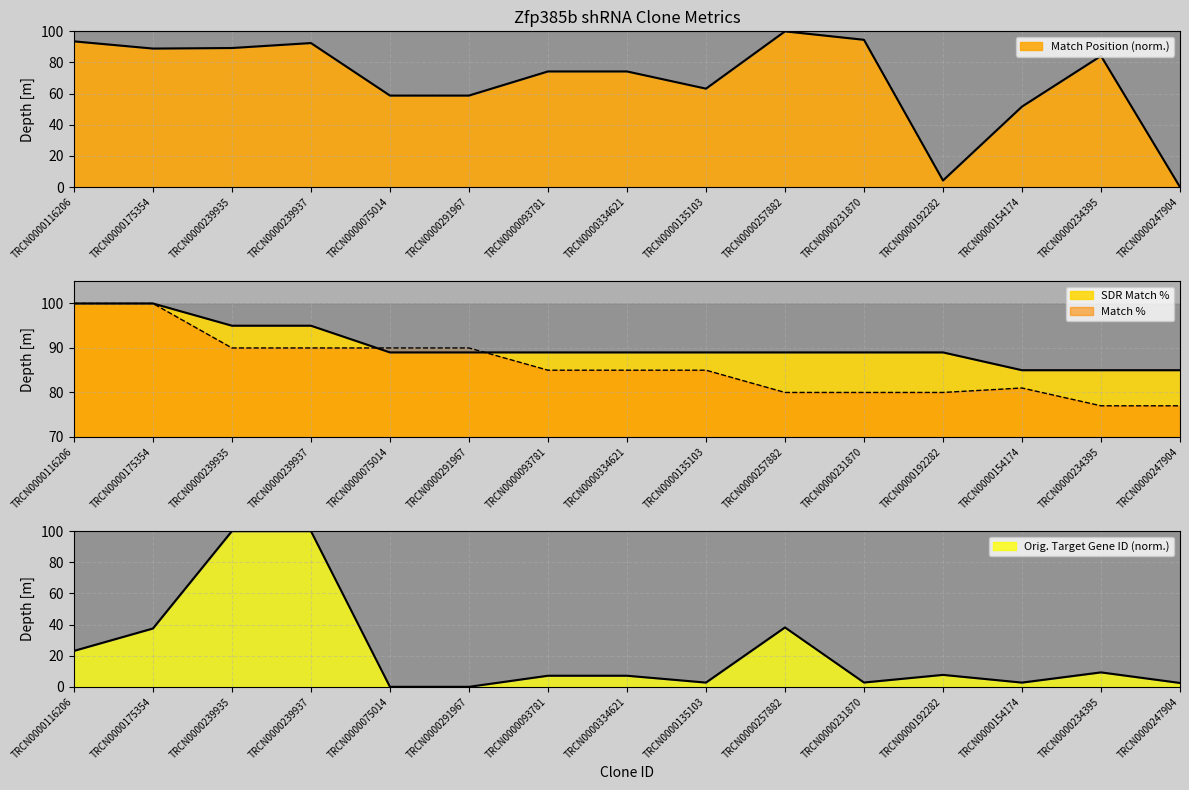

Reading left to right, what are all the values shown in this chart?

Match Position: TRCN0000116206=93.6	TRCN0000175354=88.9	TRCN0000239935=89.3	TRCN0000239937=92.5	TRCN0000075014=58.8	TRCN0000291967=58.8	TRCN0000093781=74.3	TRCN0000334621=74.3	TRCN0000135103=63.2	TRCN0000257882=100.0	TRCN0000231870=94.6	TRCN0000192282=4.2	TRCN0000154174=51.7	TRCN0000234395=84.2	TRCN0000247904=0.0
Match %: TRCN0000116206=100.0	TRCN0000175354=100.0	TRCN0000239935=90.0	TRCN0000239937=90.0	TRCN0000075014=90.0	TRCN0000291967=90.0	TRCN0000093781=85.0	TRCN0000334621=85.0	TRCN0000135103=85.0	TRCN0000257882=80.0	TRCN0000231870=80.0	TRCN0000192282=80.0	TRCN0000154174=81.0	TRCN0000234395=77.0	TRCN0000247904=77.0
SDR Match %: TRCN0000116206=100.0	TRCN0000175354=100.0	TRCN0000239935=95.0	TRCN0000239937=95.0	TRCN0000075014=89.0	TRCN0000291967=89.0	TRCN0000093781=89.0	TRCN0000334621=89.0	TRCN0000135103=89.0	TRCN0000257882=89.0	TRCN0000231870=89.0	TRCN0000192282=89.0	TRCN0000154174=85.0	TRCN0000234395=85.0	TRCN0000247904=85.0
Orig. Target Gene ID: TRCN0000116206=23.1	TRCN0000175354=37.4	TRCN0000239935=100.0	TRCN0000239937=100.0	TRCN0000075014=0.0	TRCN0000291967=0.0	TRCN0000093781=7.1	TRCN0000334621=7.1	TRCN0000135103=2.7	TRCN0000257882=38.1	TRCN0000231870=2.8	TRCN0000192282=7.7	TRCN0000154174=2.7	TRCN0000234395=9.3	TRCN0000247904=2.5